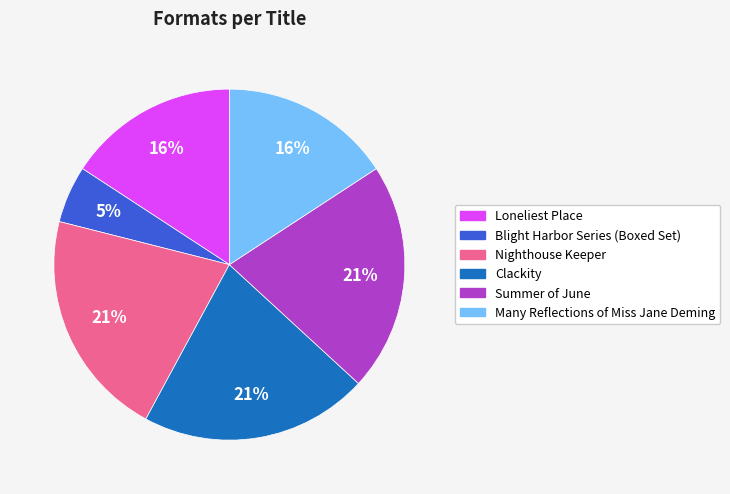

To the nearest percent, what is the combined percentage of Nighthouse Keeper and Clackity?

42%